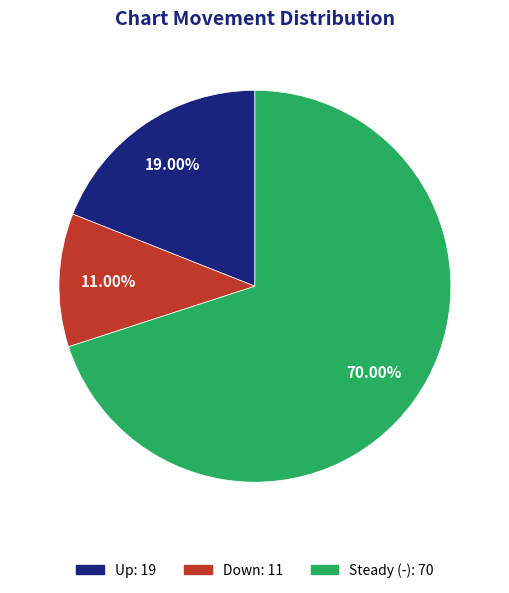

Is there any slice that represents more than half of the pie?

Yes